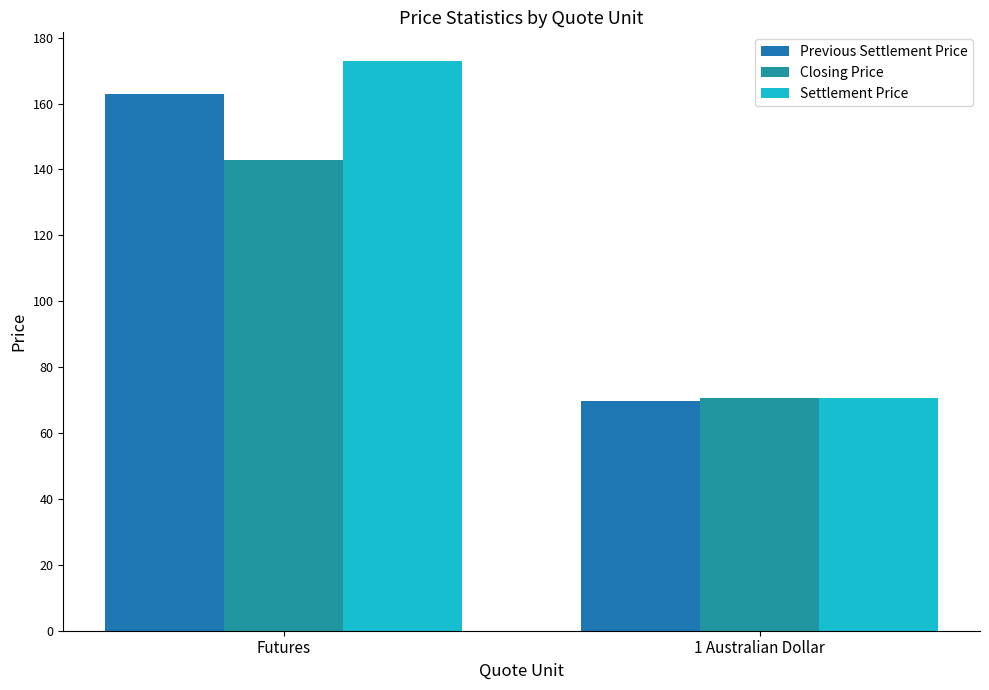

The value of Previous Settlement Price at 1 Australian Dollar is 69.8. True or false?

True